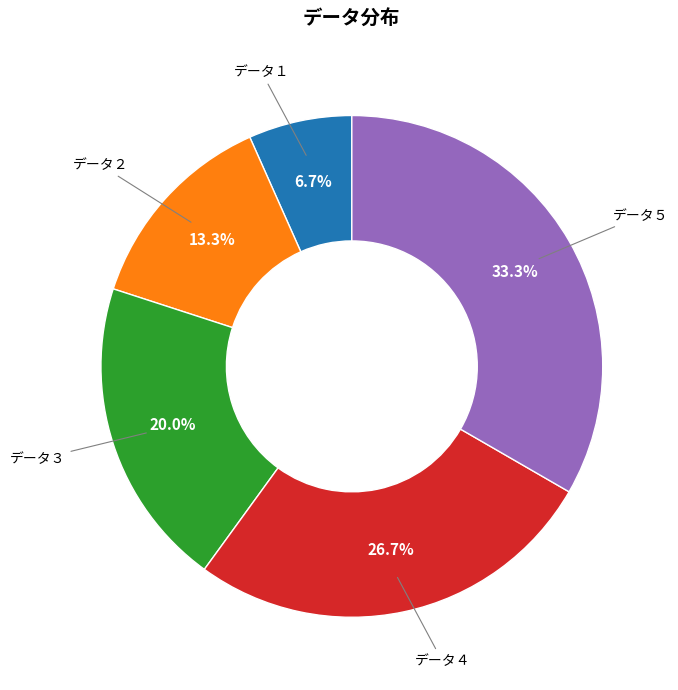

Is there any slice that represents more than half of the pie?

No